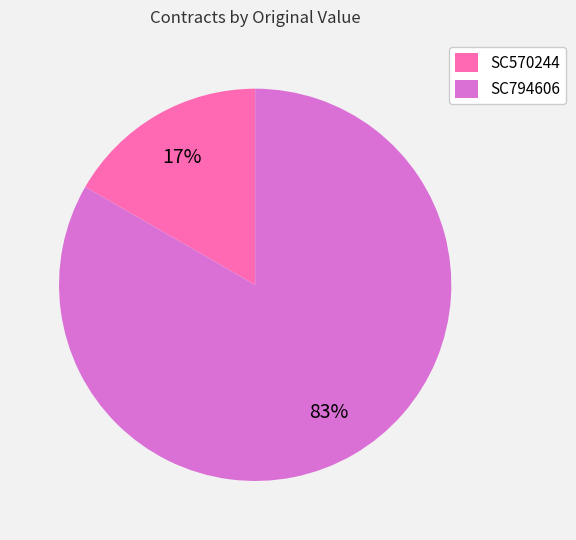

Does SC570244 represent more than half of the total?

No